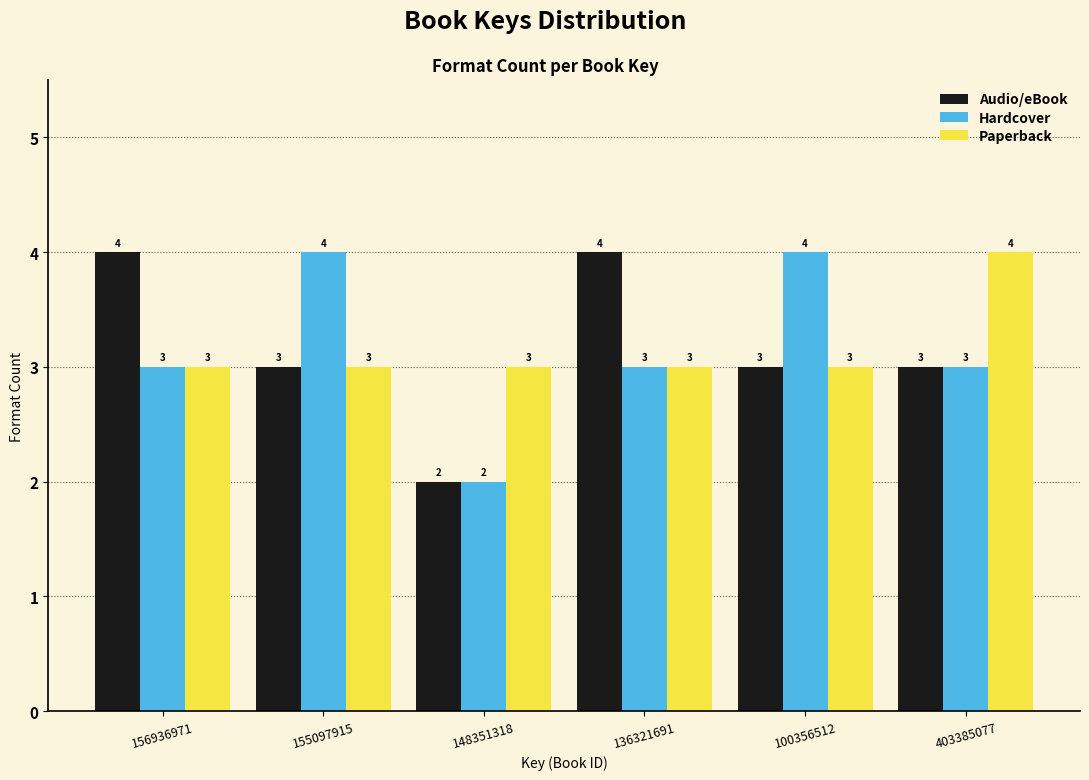

Reading right to left, list all the values displayed in this chart.

Audio/eBook: 403385077=3	100356512=3	136321691=4	148351318=2	155097915=3	156936971=4
Hardcover: 403385077=3	100356512=4	136321691=3	148351318=2	155097915=4	156936971=3
Paperback: 403385077=4	100356512=3	136321691=3	148351318=3	155097915=3	156936971=3